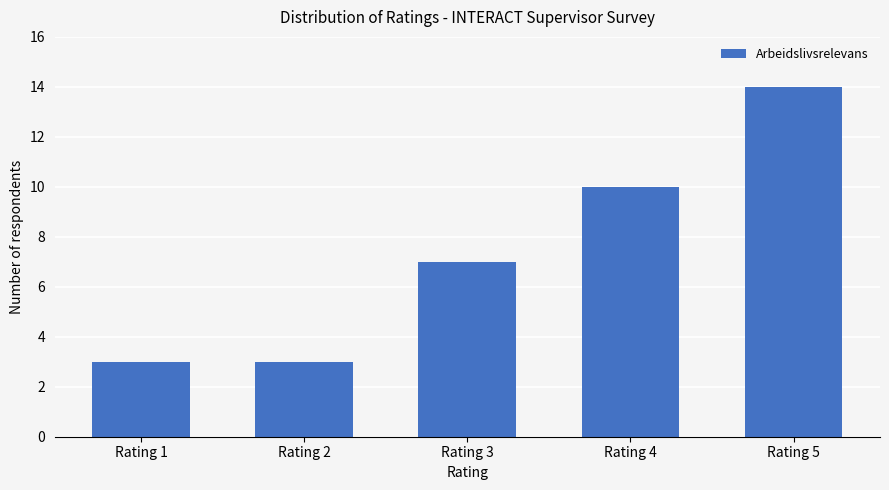

What is the value of the 2nd bar from the left?

3